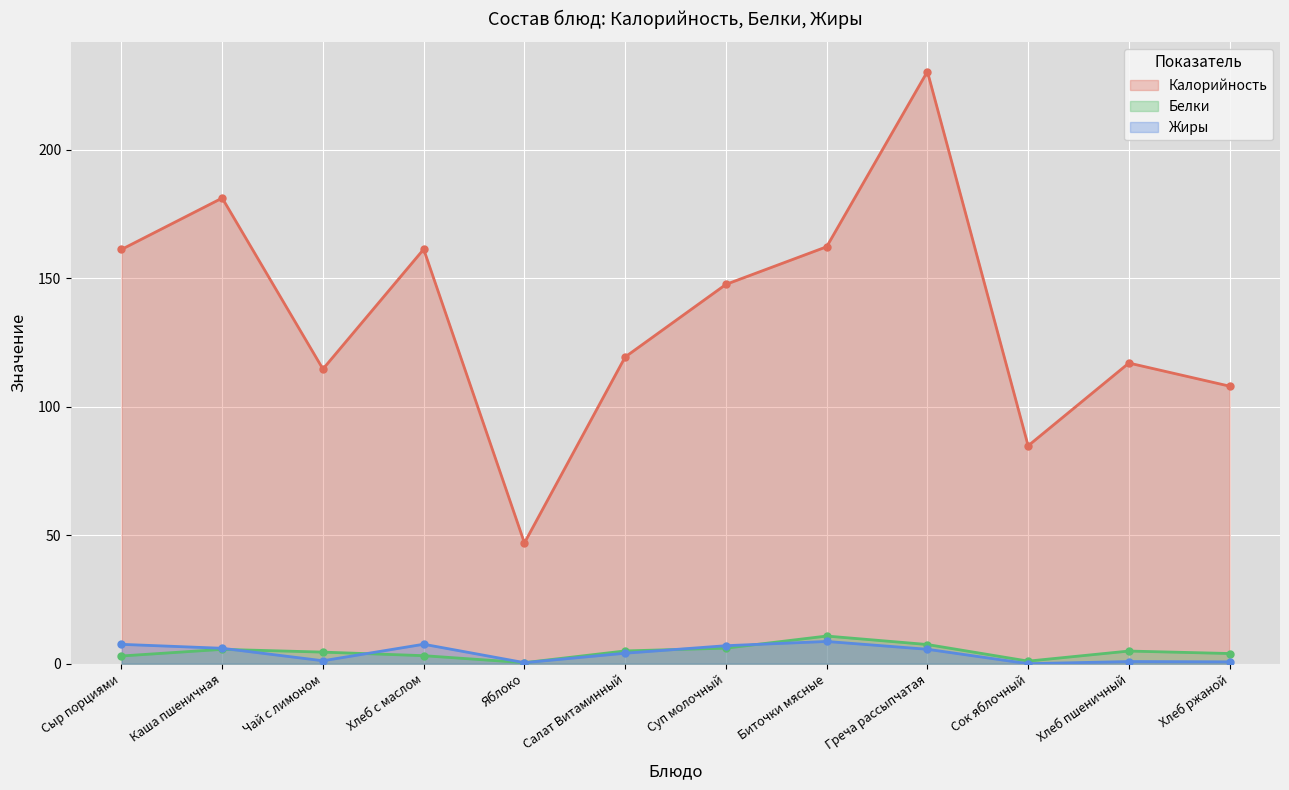

What is the maximum value shown in the chart?

230.4